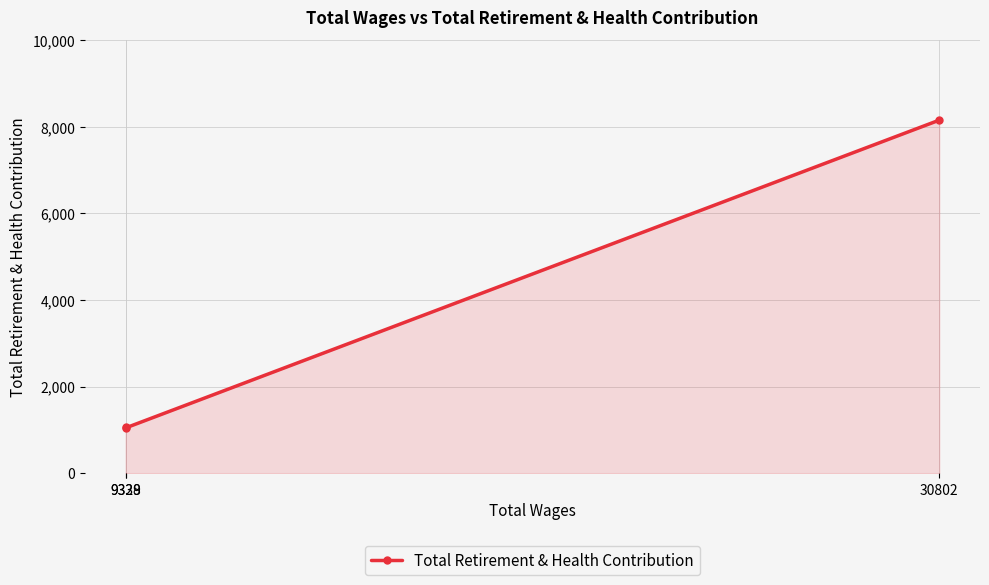

How many data points does each series have?

3